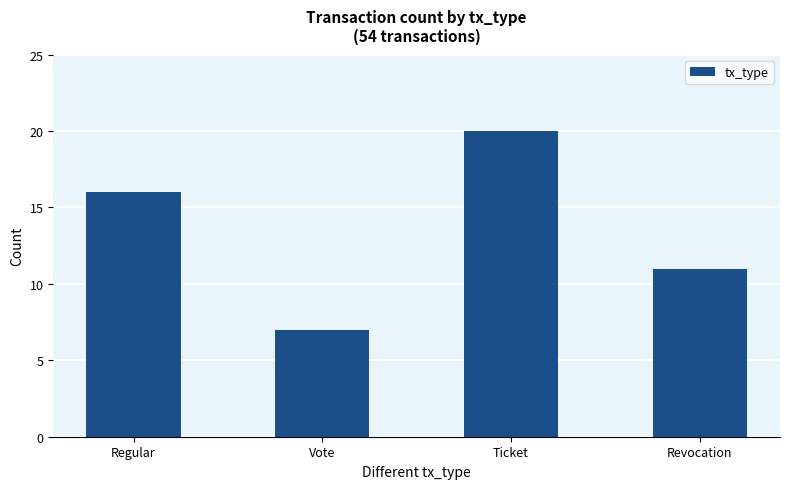

What is the label of the 4th bar from the left?

Revocation